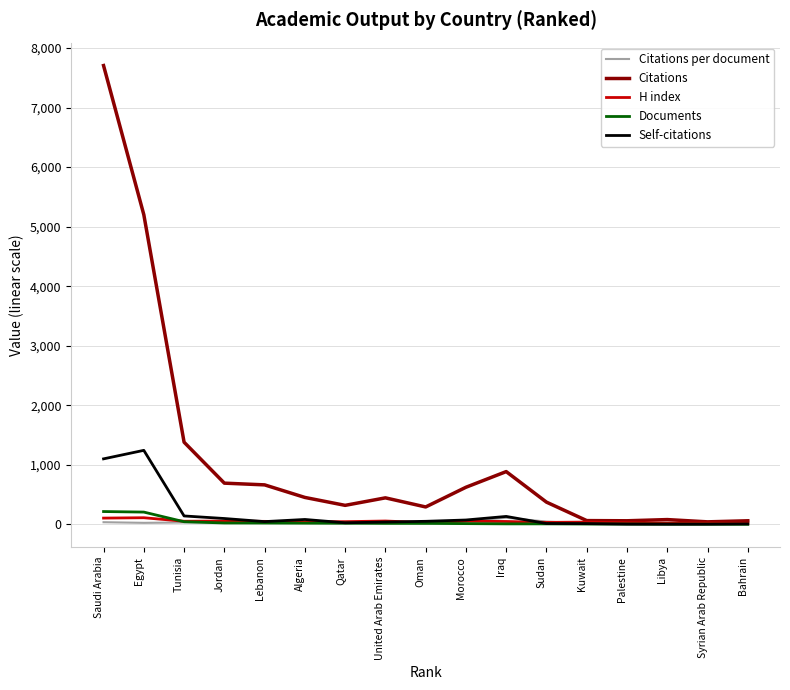

Which label corresponds to the largest value in the chart?

Saudi Arabia